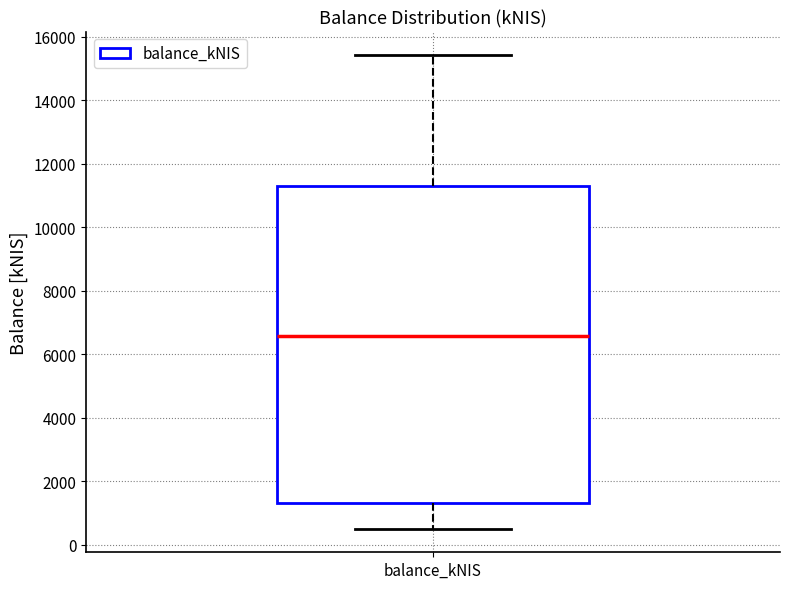

Read this box plot against the y-axis: the position of the median line, the range covered by the box, and the ends of both whiskers. The values are not printed on the chart, so give them approximately, as read against the axis.

median 6600, box 1400 to 11400, whiskers 600 to 15400